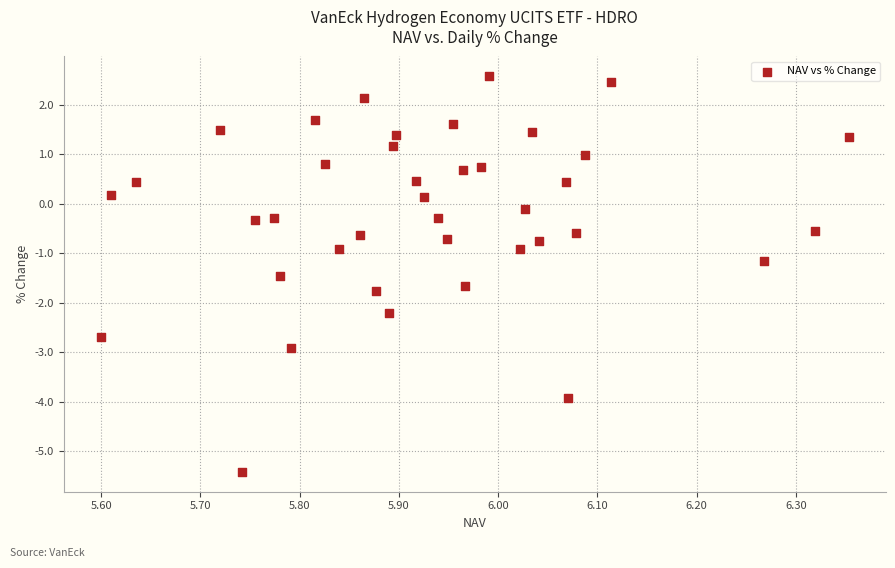

What is the range of Y values (max minus min)?

8.0